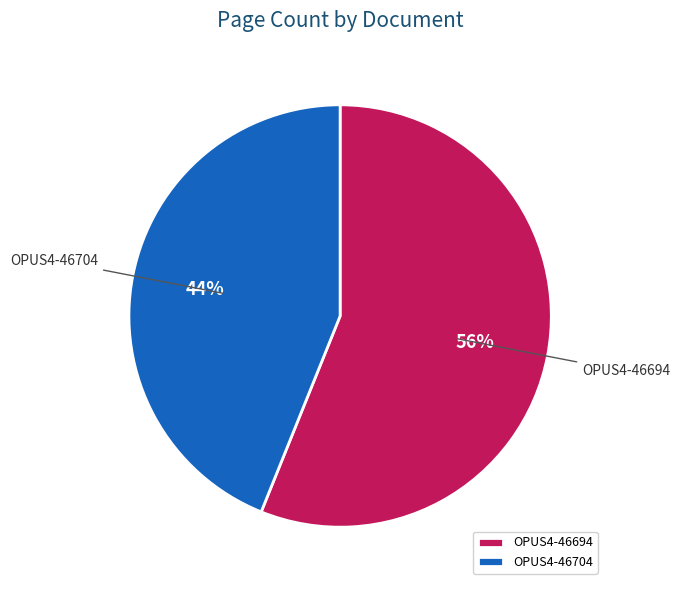

True or false: OPUS4-46694 accounts for 43% of the total.

False